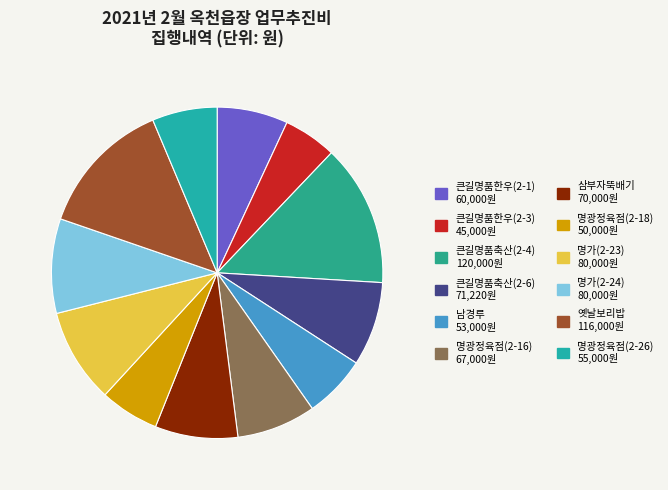

What is the change in value from 큰길명품축산(2-6) to 명가(2-23)?

+8780